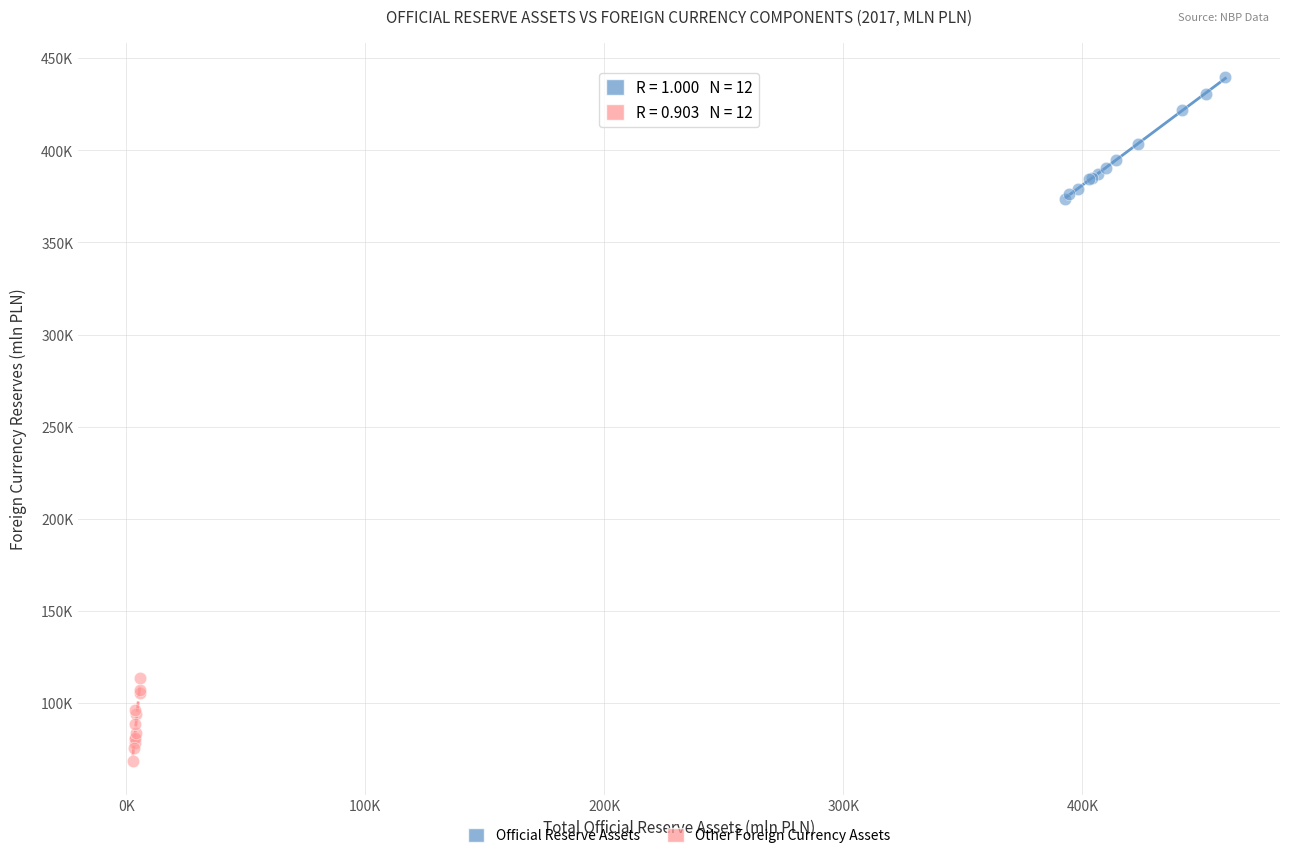

Which series contains the highest Y value?

Official Reserve Assets